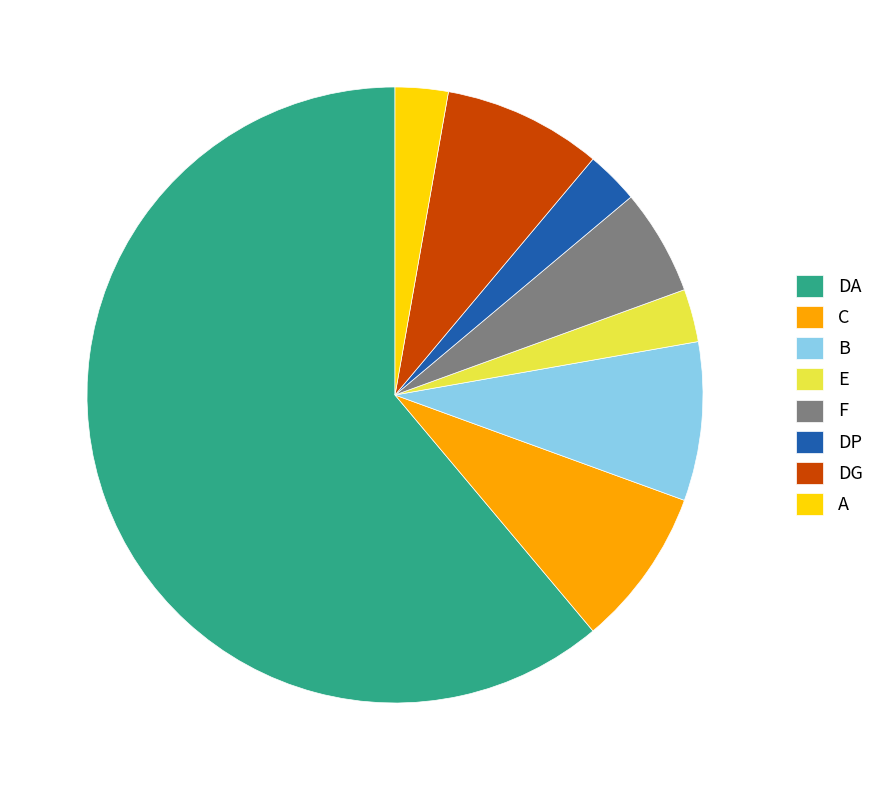

Does any single category account for the majority?

Yes